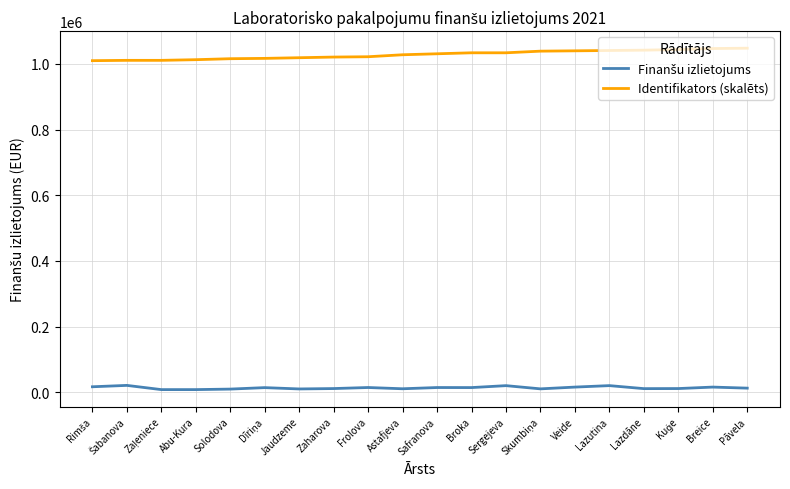

The Identifikators (skalēts) series shows 1048003.1 at Pāvela. True or false?

True